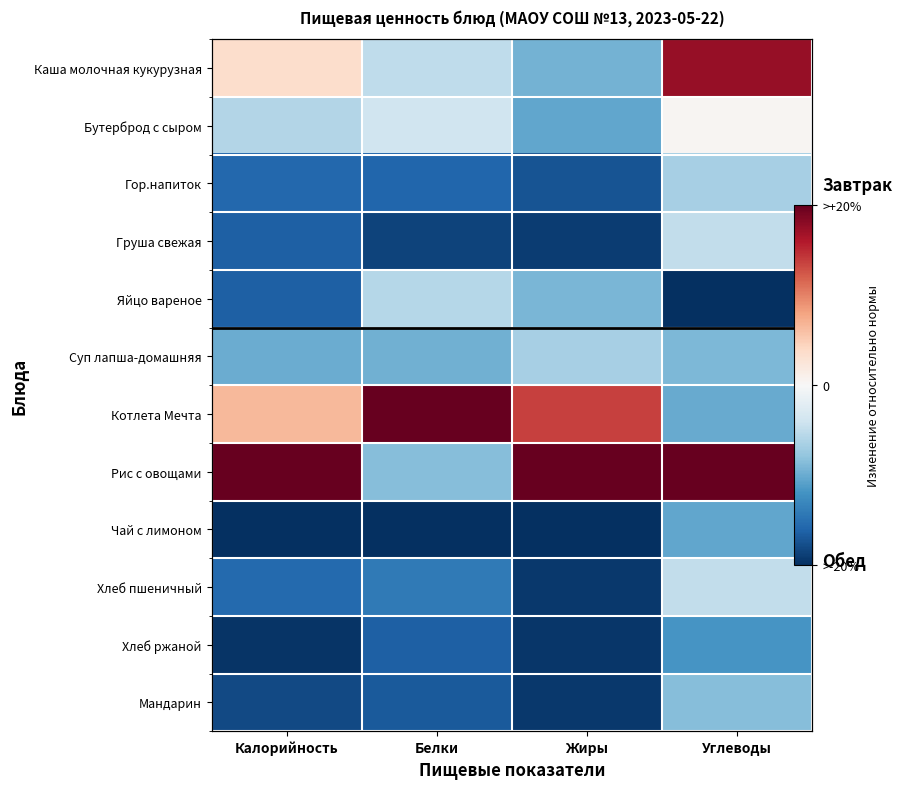

The Котлета Мечта series shows 0.6 at Жиры. True or false?

False